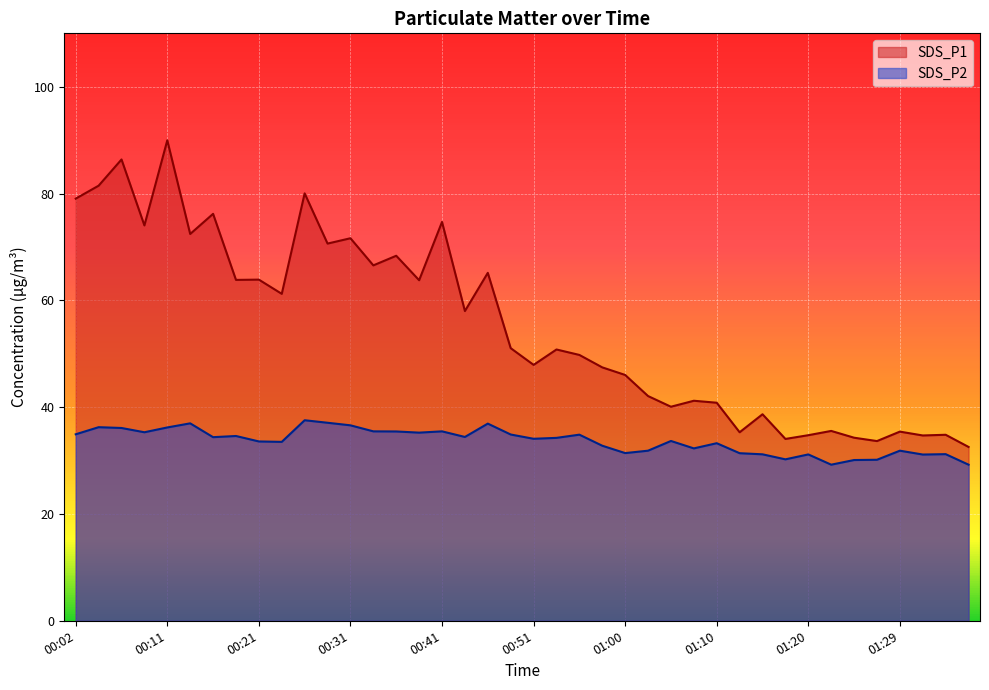

True or false: SDS_P1 and SDS_P2 intersect in this chart.

False